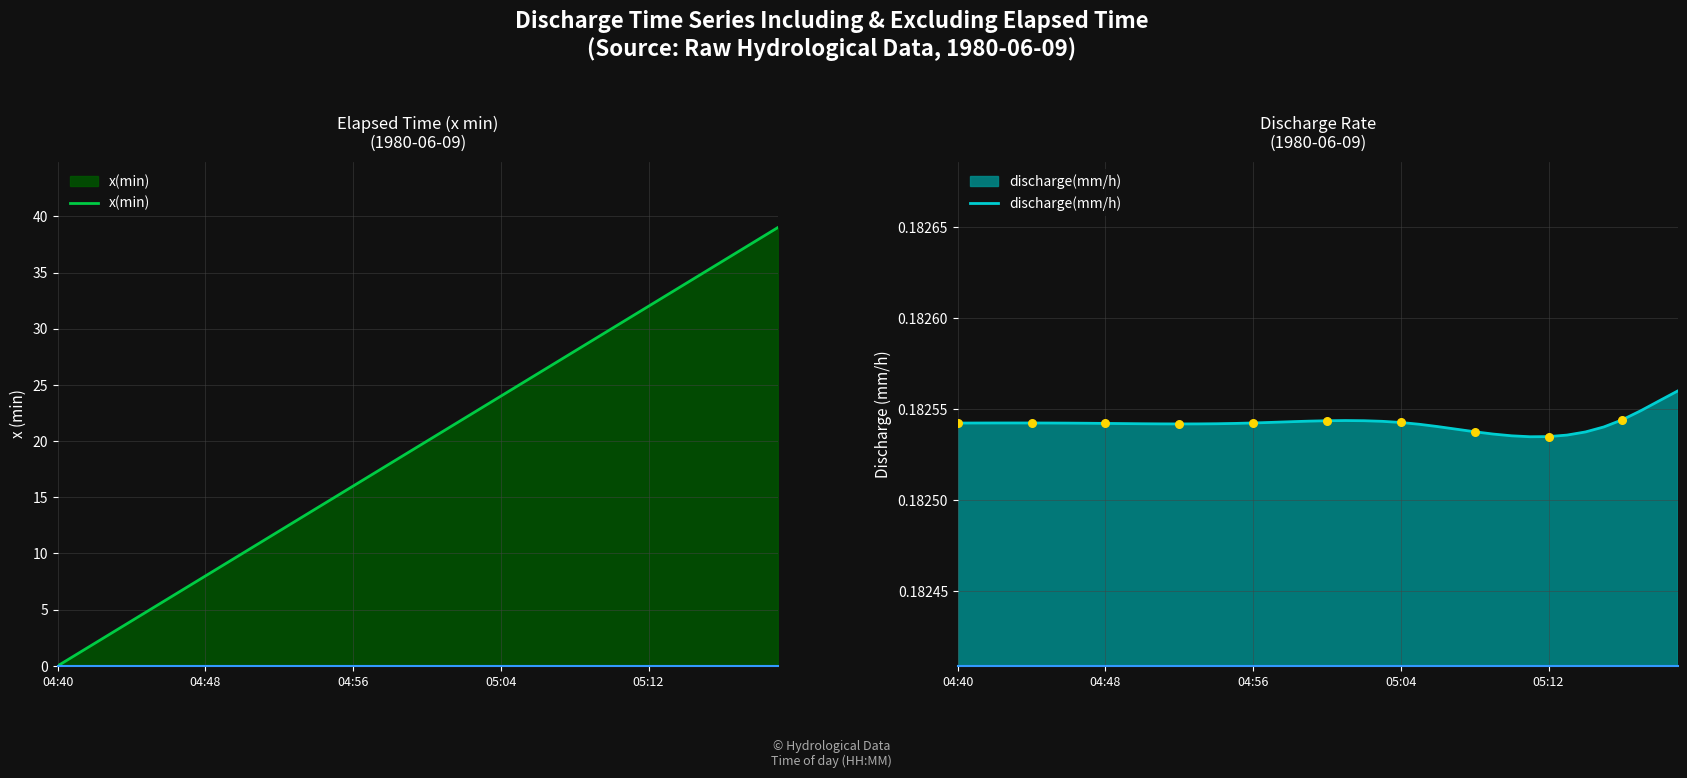

Is the value of x(min) at 7 greater than the value of discharge(mm/h) at 32?

Yes